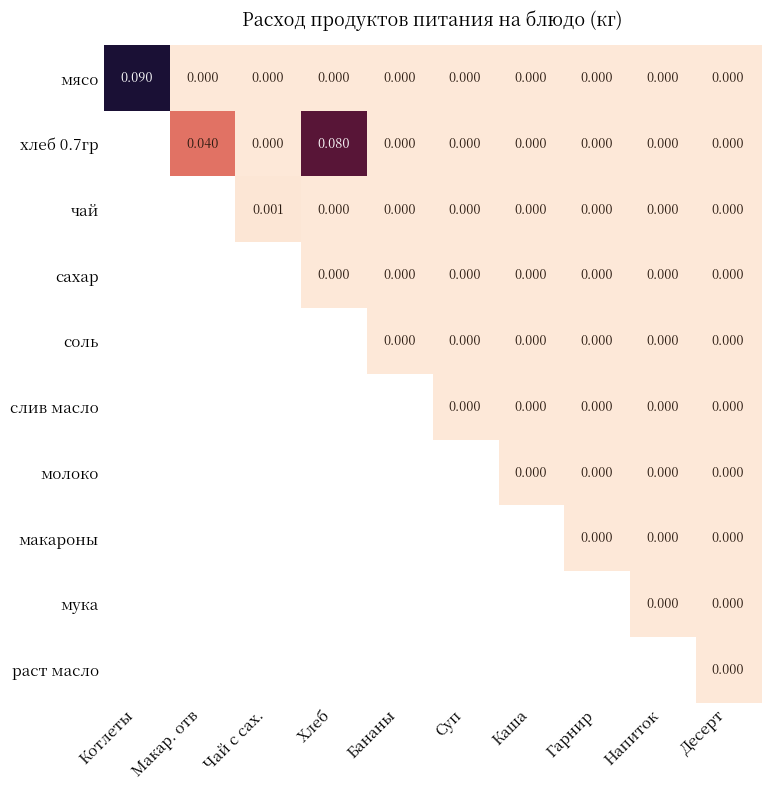

The раст масло series shows 0.0 at Десерт. True or false?

True